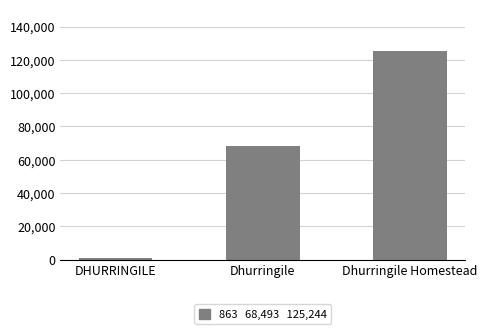

What is the average value?

64867